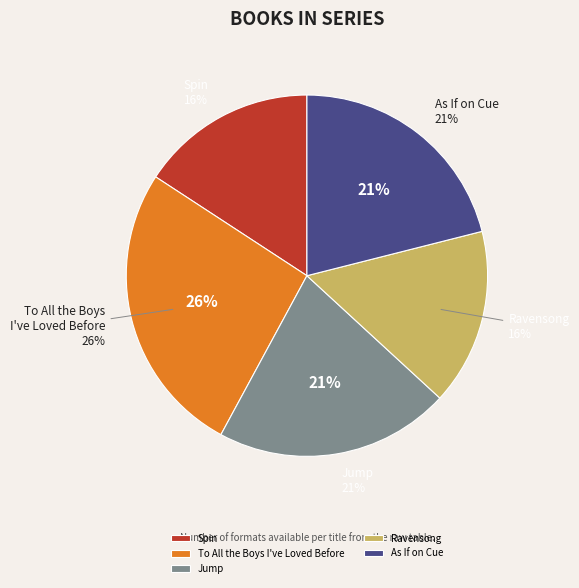

How many segments does this pie chart have?

5